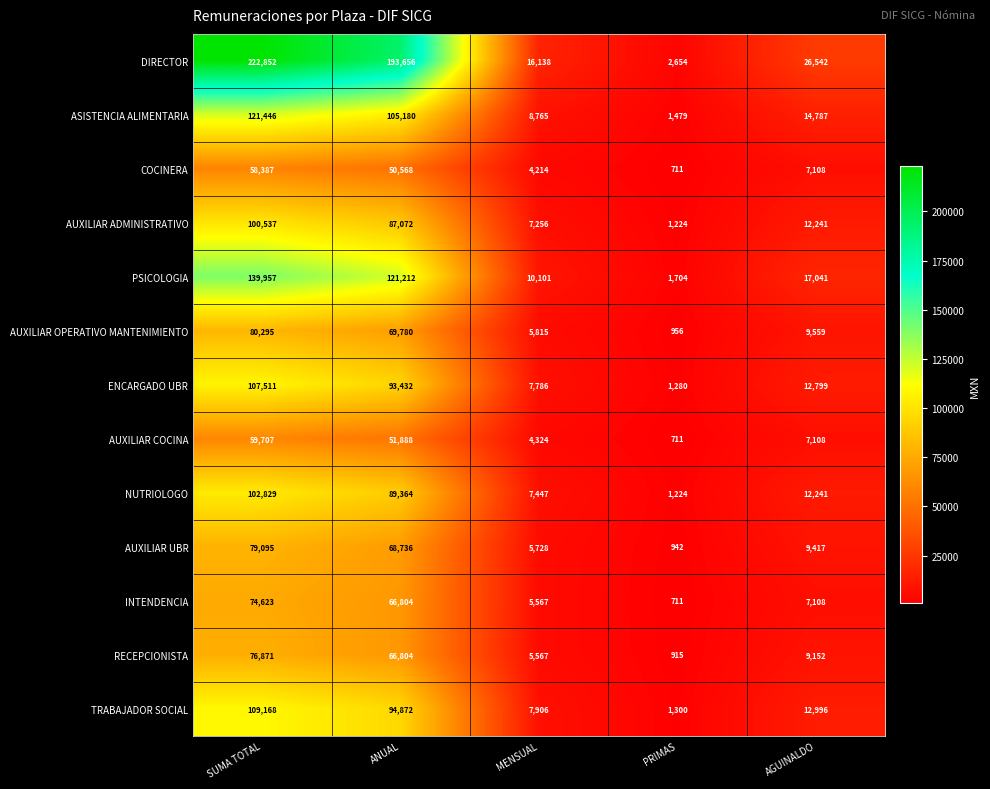

What is the difference between the maximum and minimum values in the INTENDENCIA series?

73912